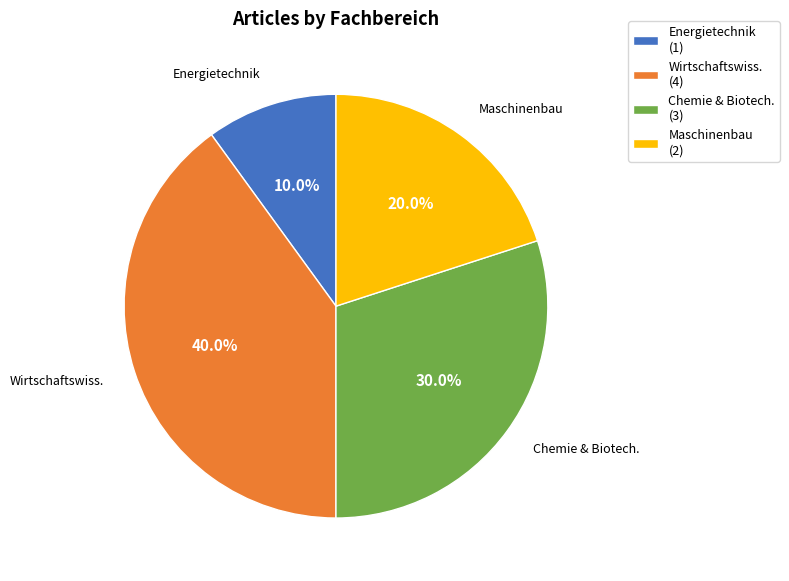

What portion of the pie excludes Chemie & Biotech. (3)?

70.0%